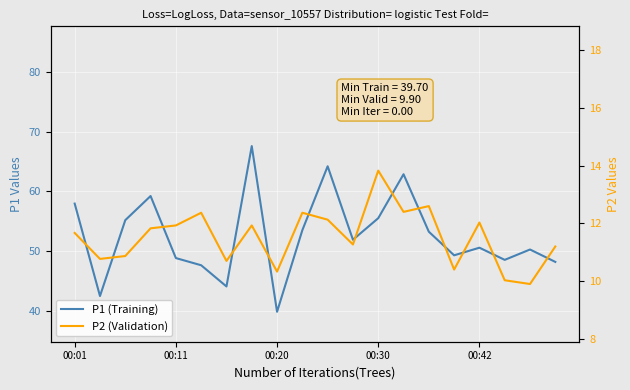

Is the value of P2 (Validation) at 13 greater than the value of P1 (Training) at 00:20?

No